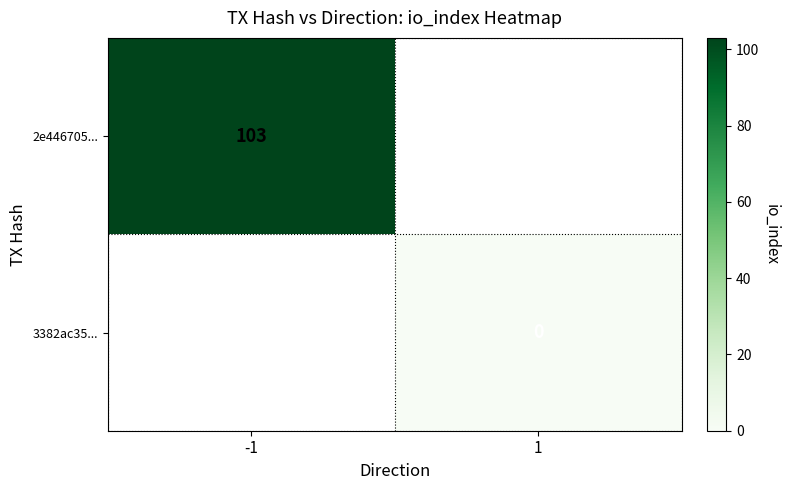

How many categories are shown in the chart?

2